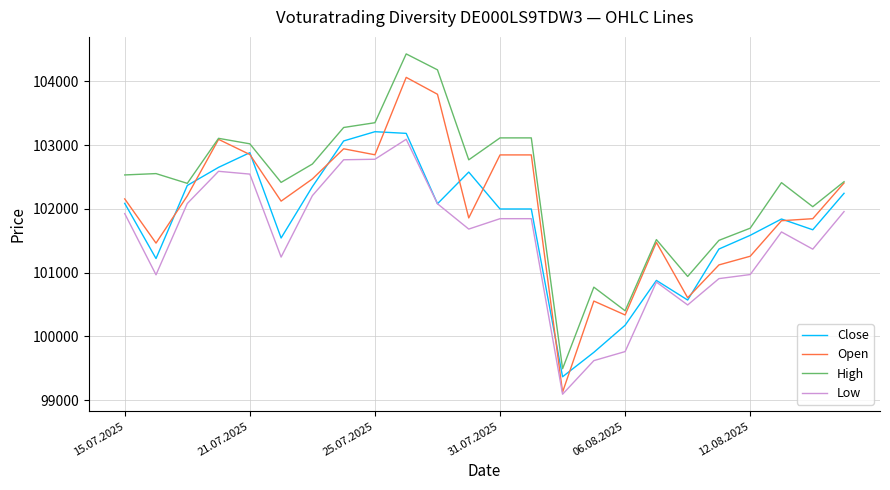

How many lines are shown in the chart?

4